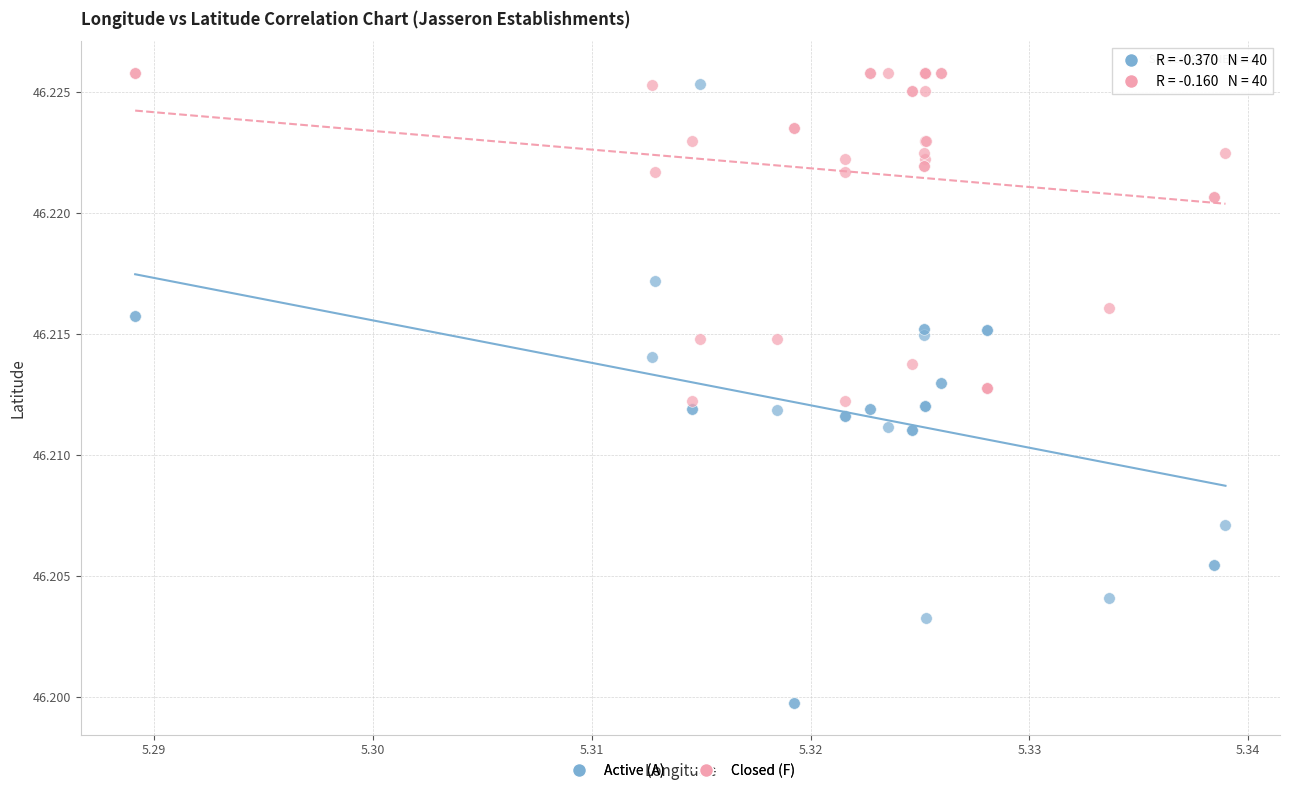

Which series has the largest Y range (max minus min)?

Active (A)